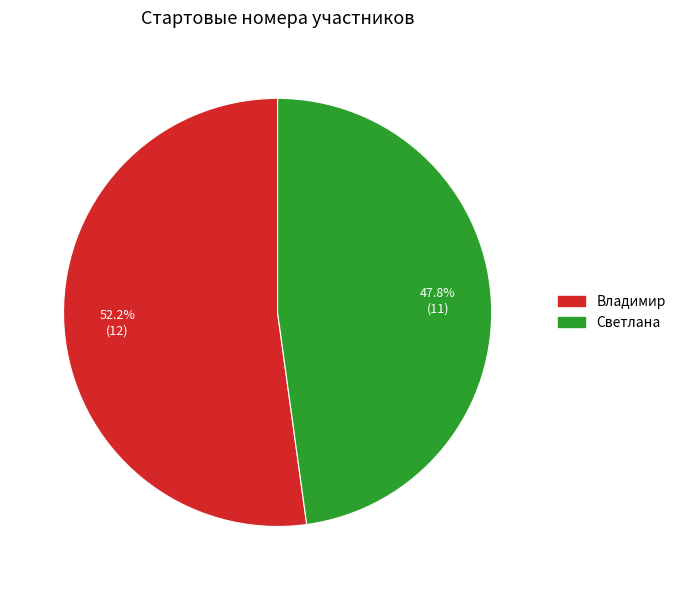

Between Владимир and Светлана, which is larger?

Владимир